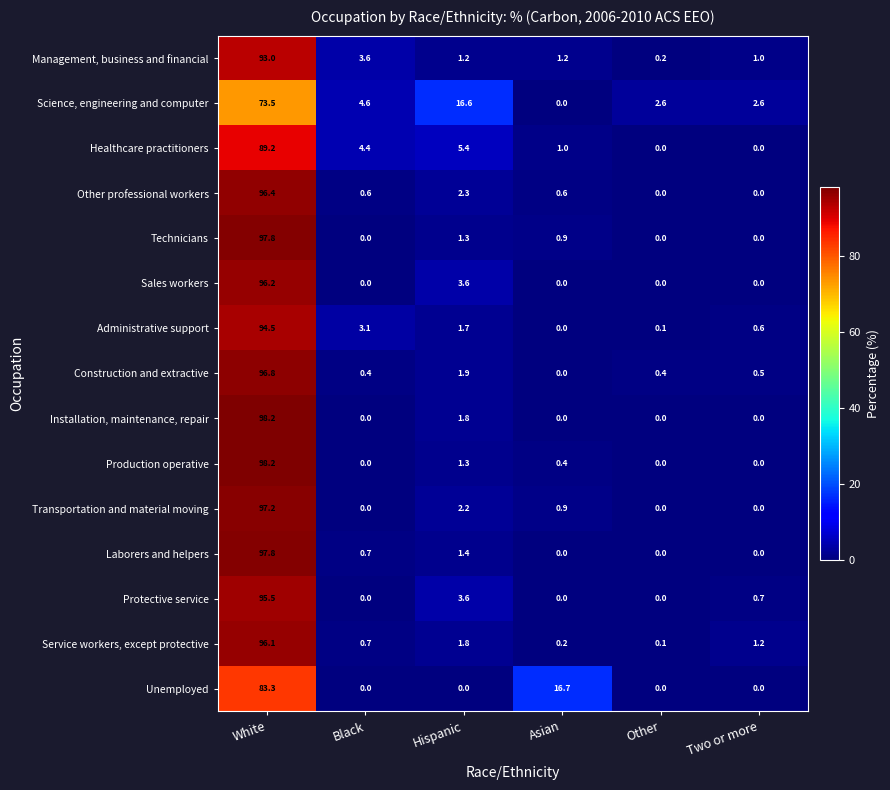

At which label is Other professional workers closest to 48?

Hispanic